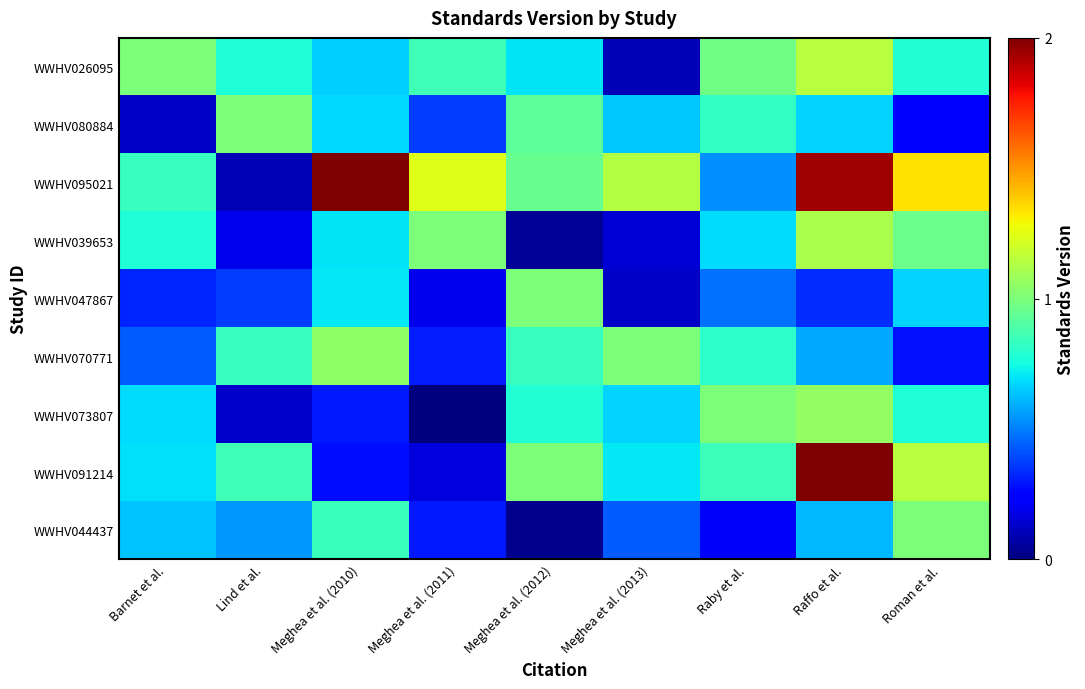

How many series are shown in this chart?

9